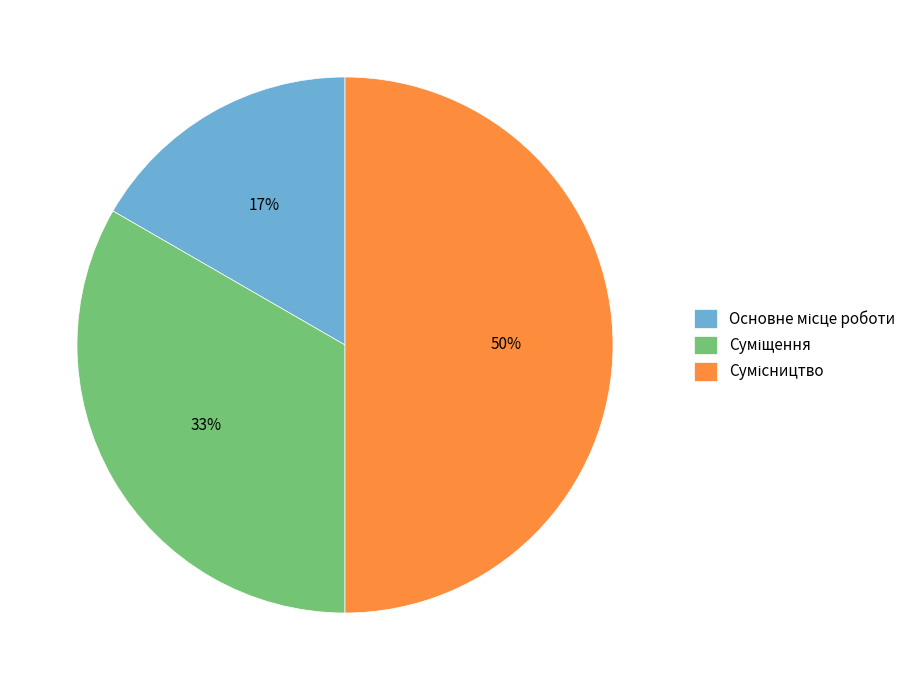

To the nearest percent, what is the average slice percentage?

33%